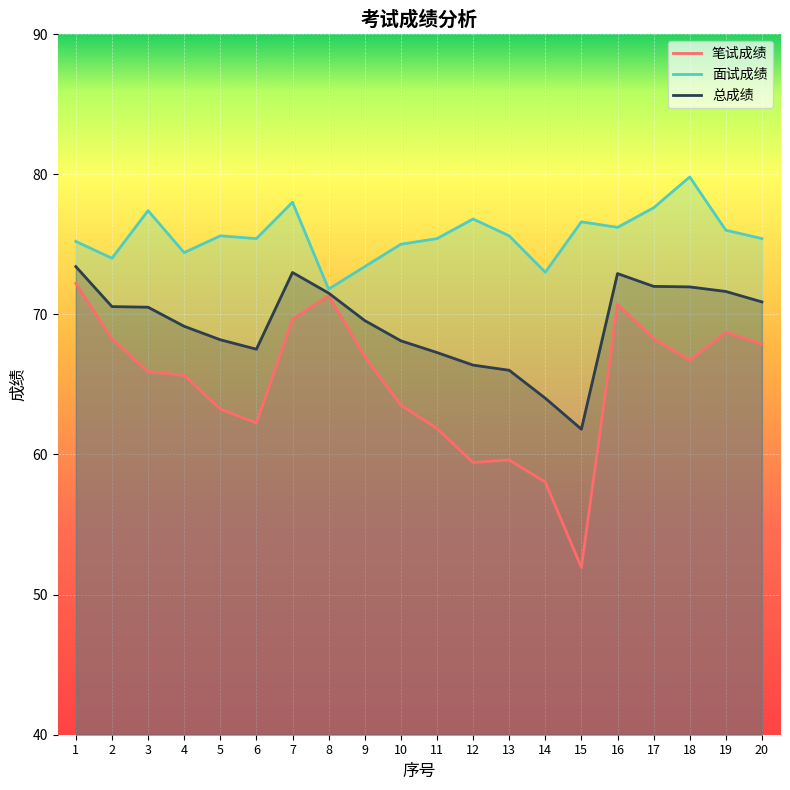

How many lines are shown in the chart?

3